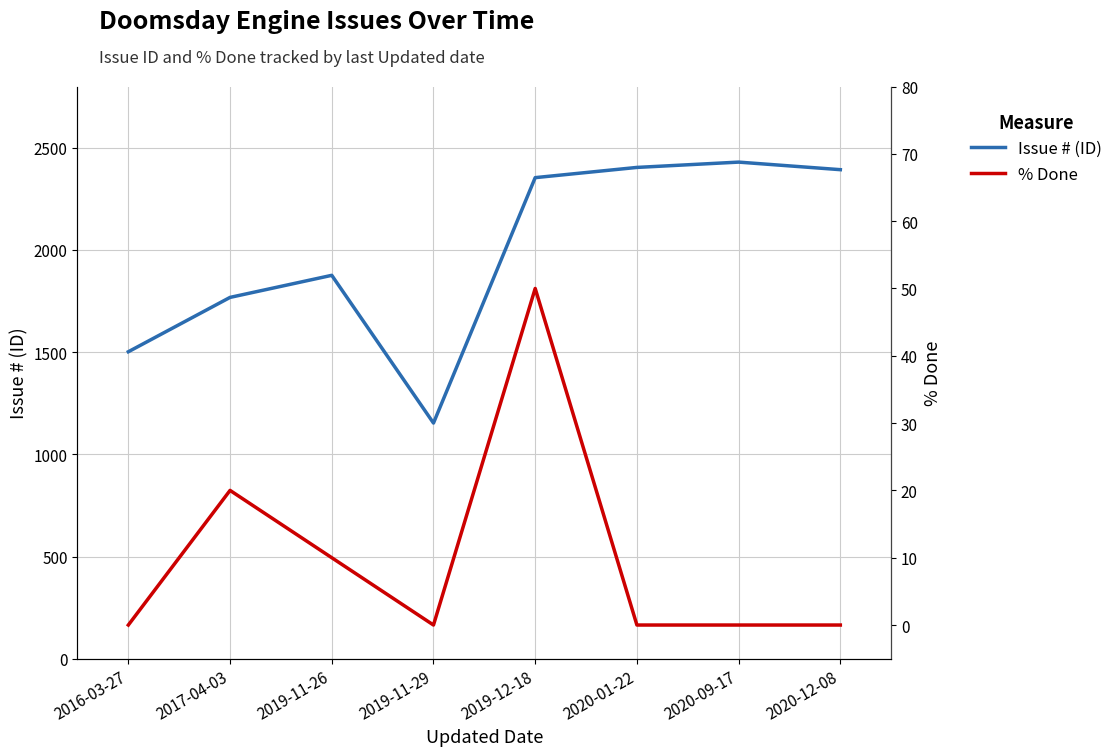

What position from the left is 2017-04-03?

2